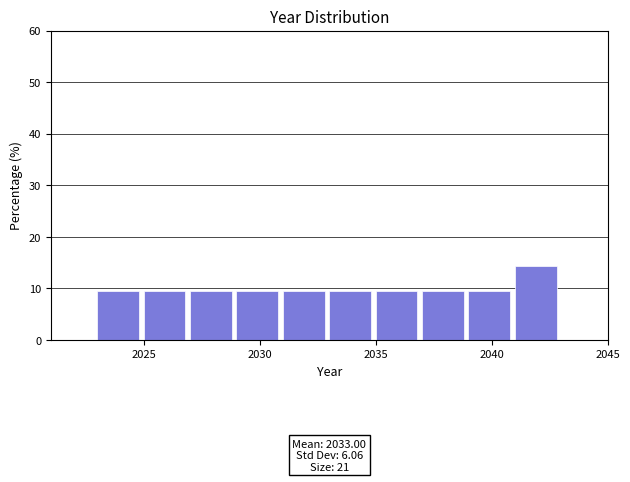

Over which range of the x-axis is the bar tallest?

2041 to 2043